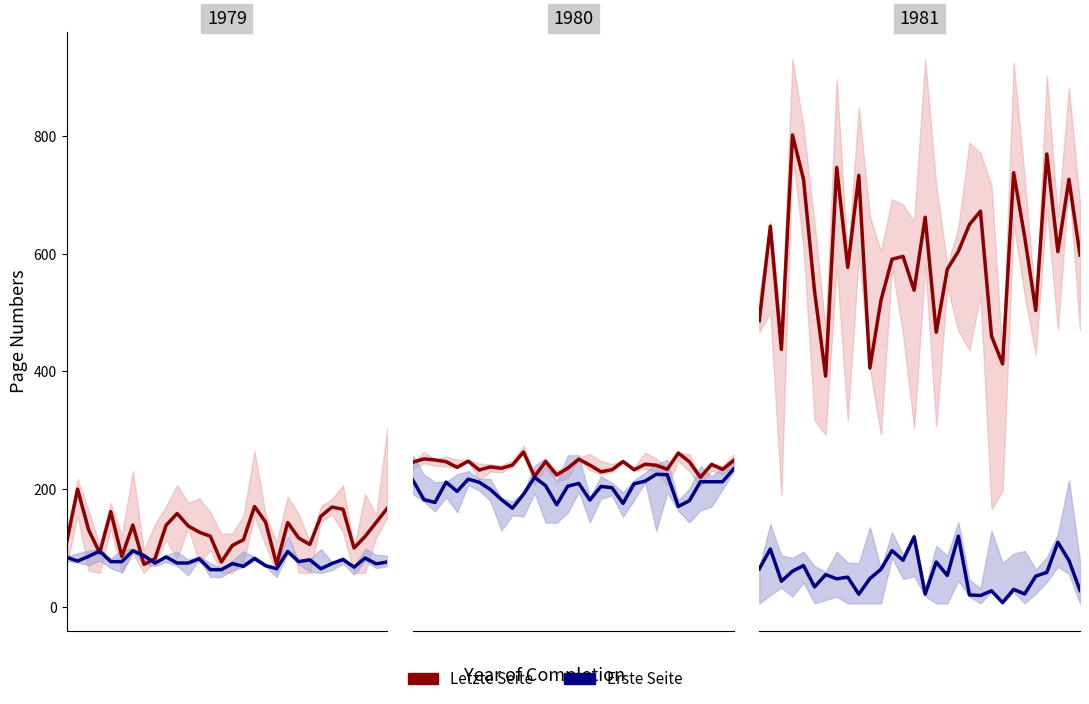

How many data points does each series have?

30